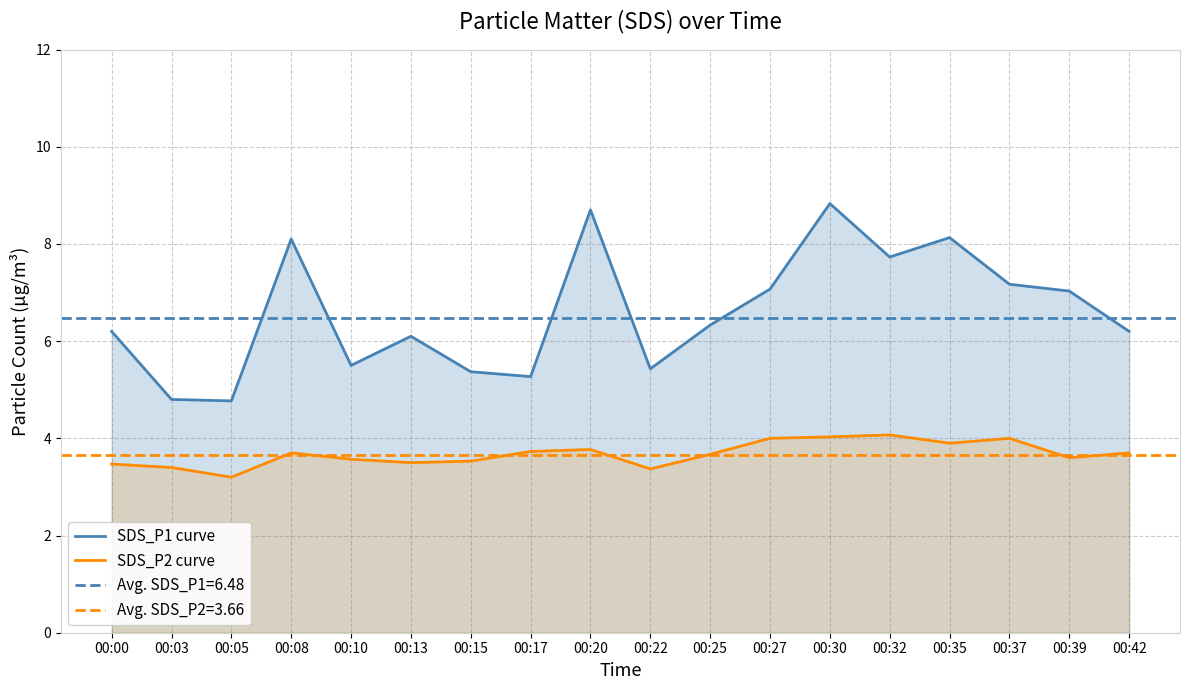

True or false: SDS_P2 curve has a value of 2.4 at 00:13.

False